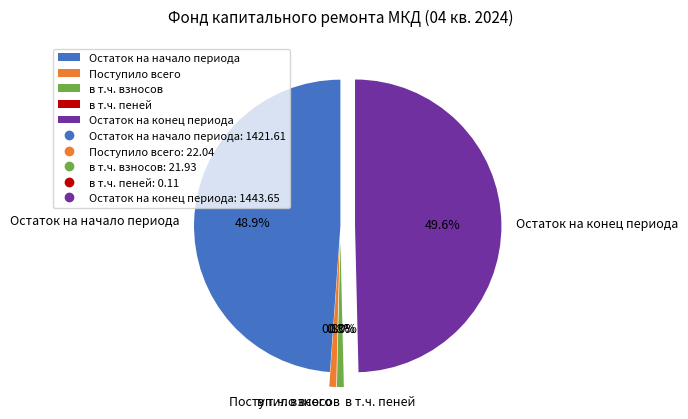

What percentage is NOT represented by в т.ч. взносов?

99.2%